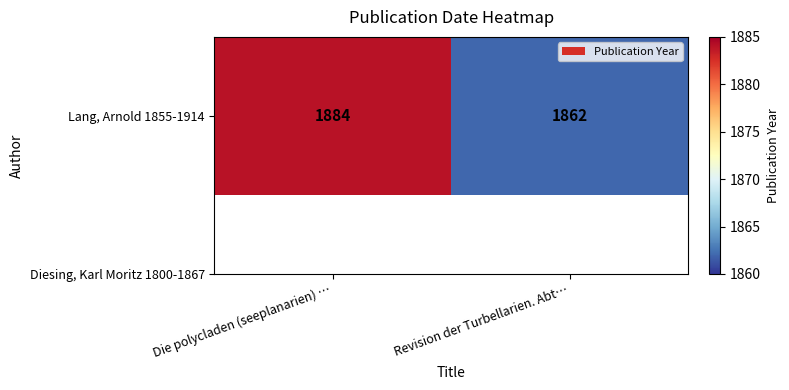

List the labels in order of value, largest first.

Die polycladen (seeplanarien) …, Revision der Turbellarien. Abt…